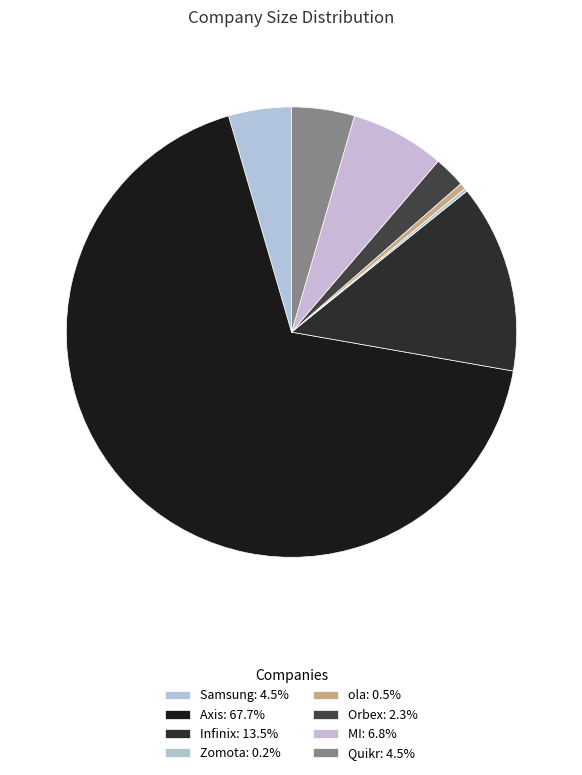

True or false: Axis accounts for 55% of the total.

False